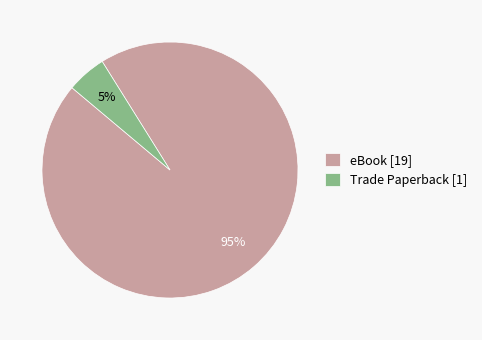

To the nearest percent, what portion does Trade Paperback represent?

5%